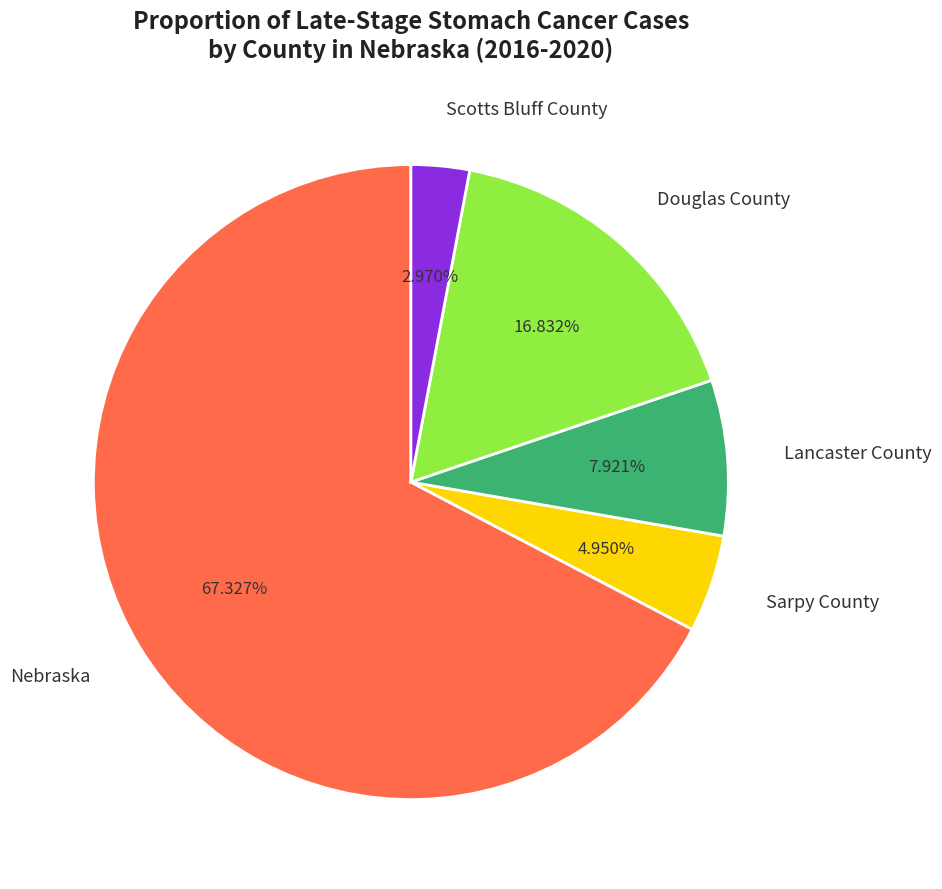

True or false: Sarpy County accounts for 5% of the total.

True